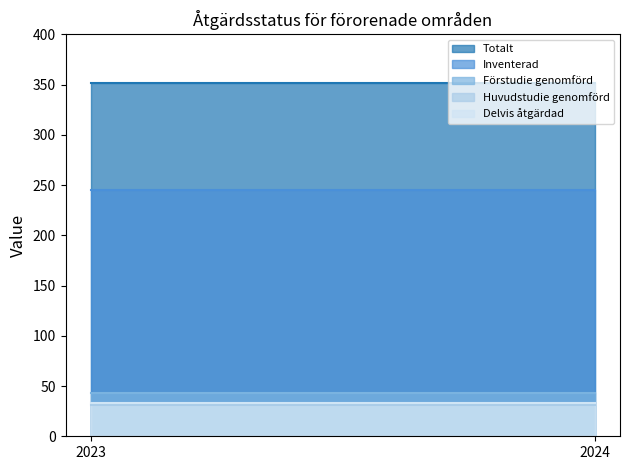

List the series in order of their peak value, lowest first.

Huvudstudie genomförd, Delvis åtgärdad, Förstudie genomförd, Inventerad, Totalt